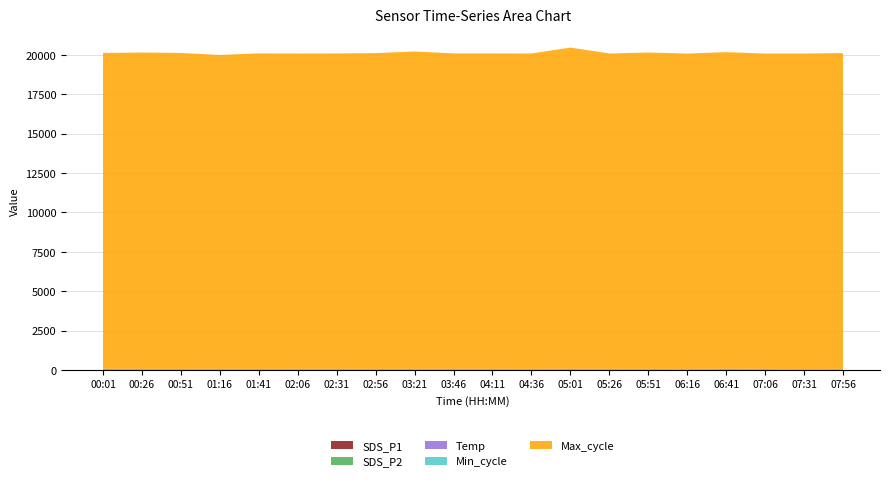

Does the chart have visible grid lines?

Yes